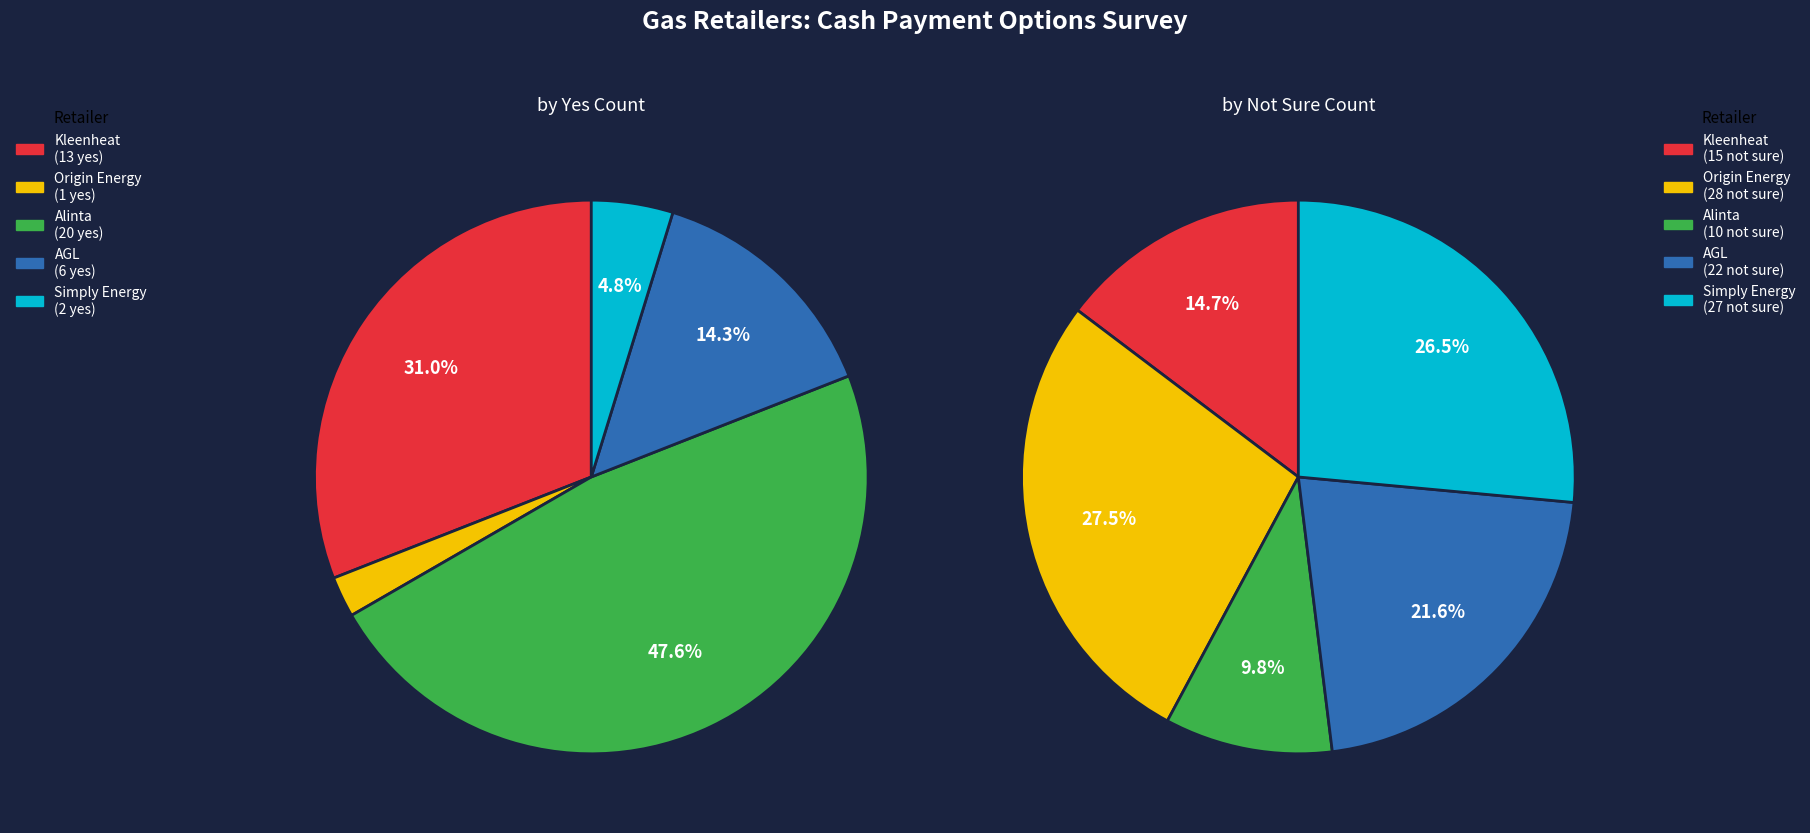

Which slice is the largest?

Origin Energy